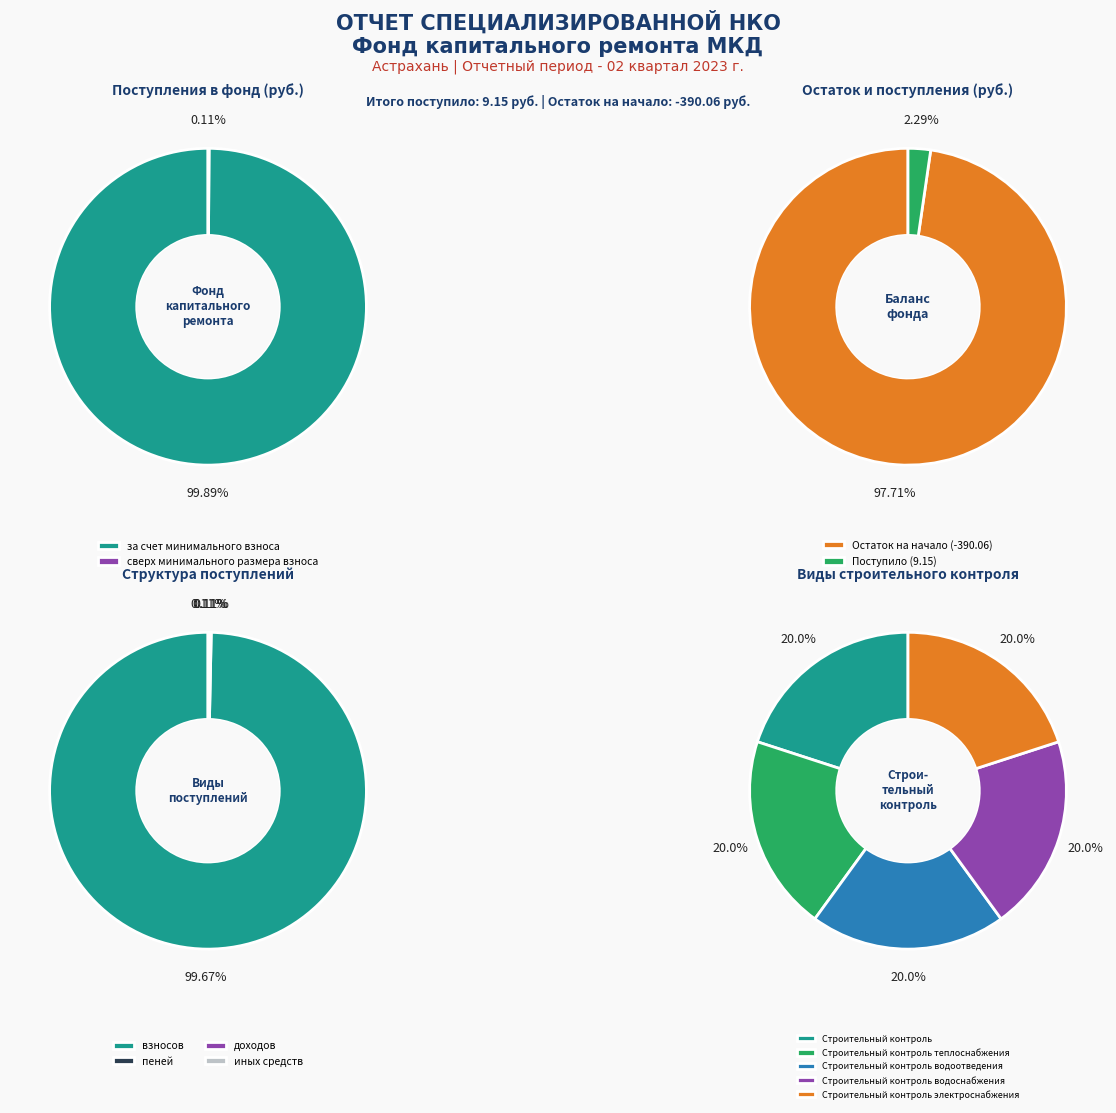

What percentage is the за счет минимального взноса slice, to the nearest percent?

100%